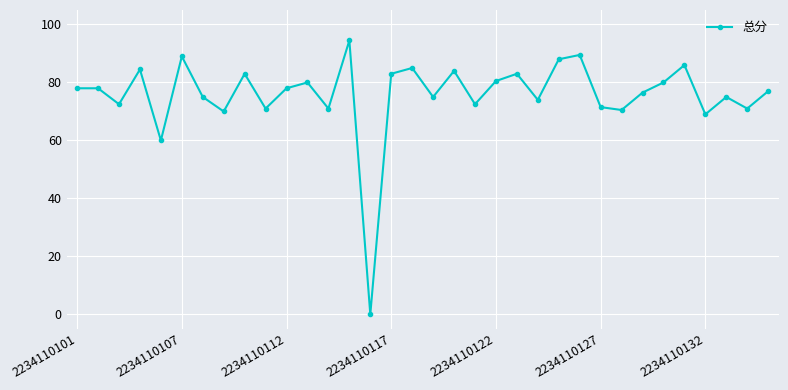

What is the average value?

75.8